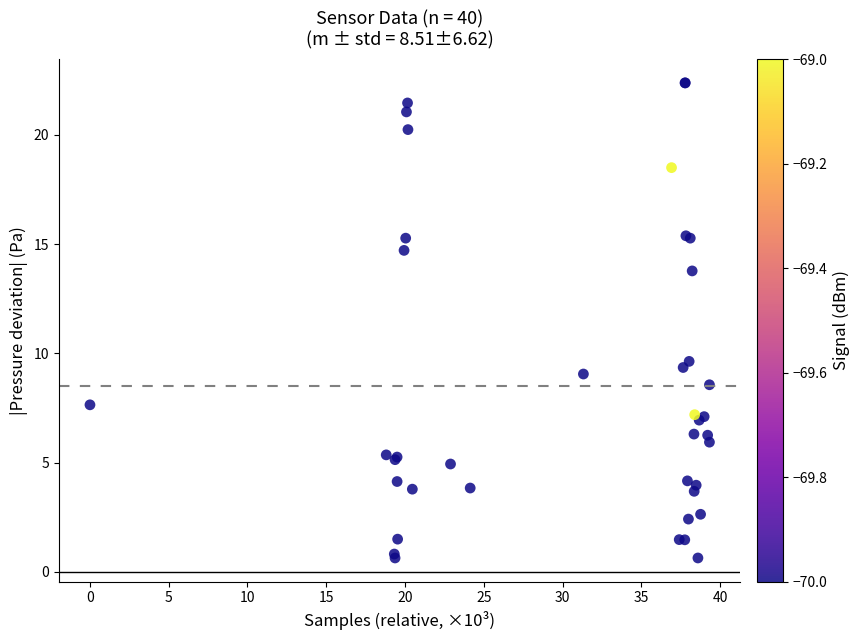

What Y value in the scatter plot is closest to 11?

9.6